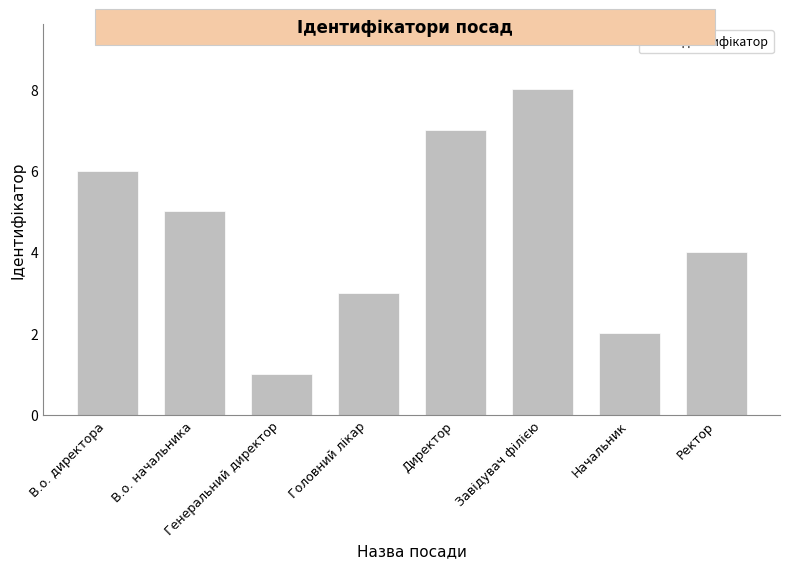

At which label is the value closest to 4?

Ректор